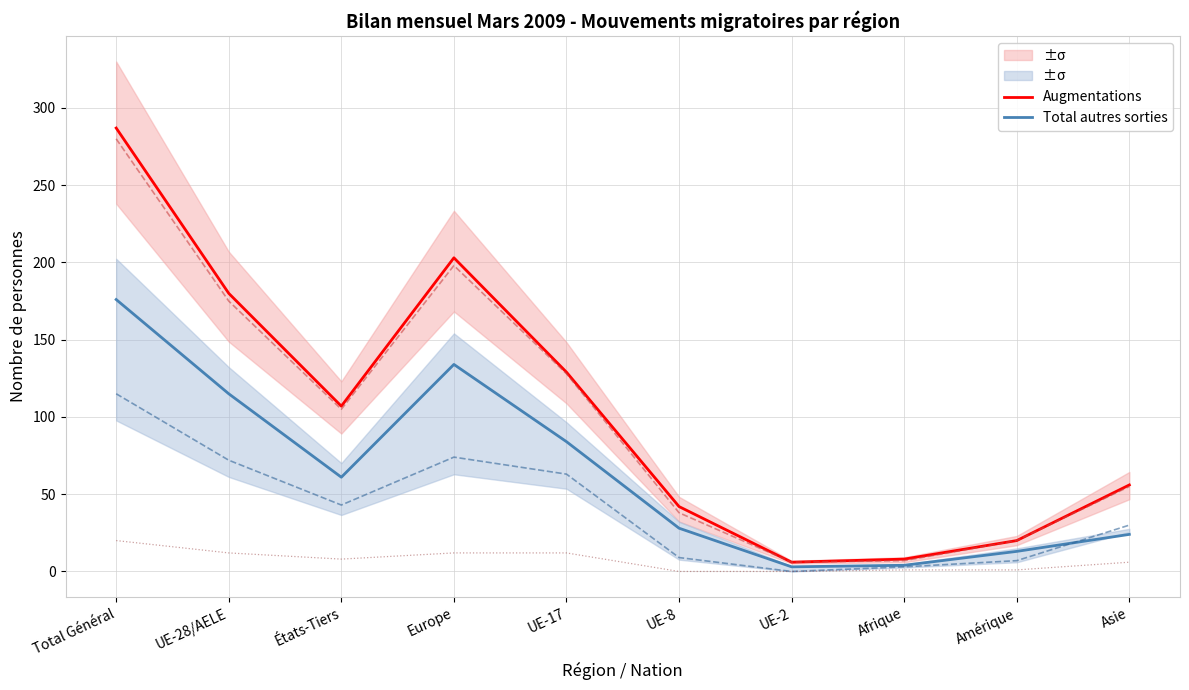

True or false: Augmentations and Total autres sorties cross at least once.

False